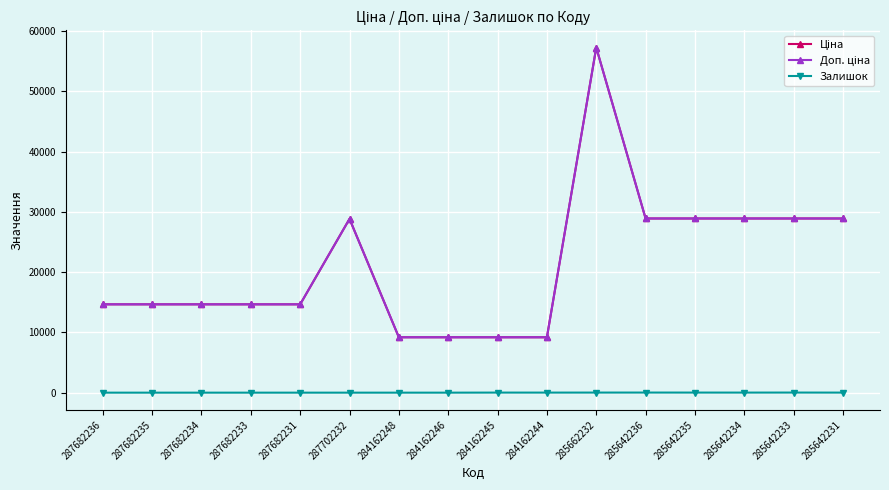

Does the chart have visible grid lines?

Yes